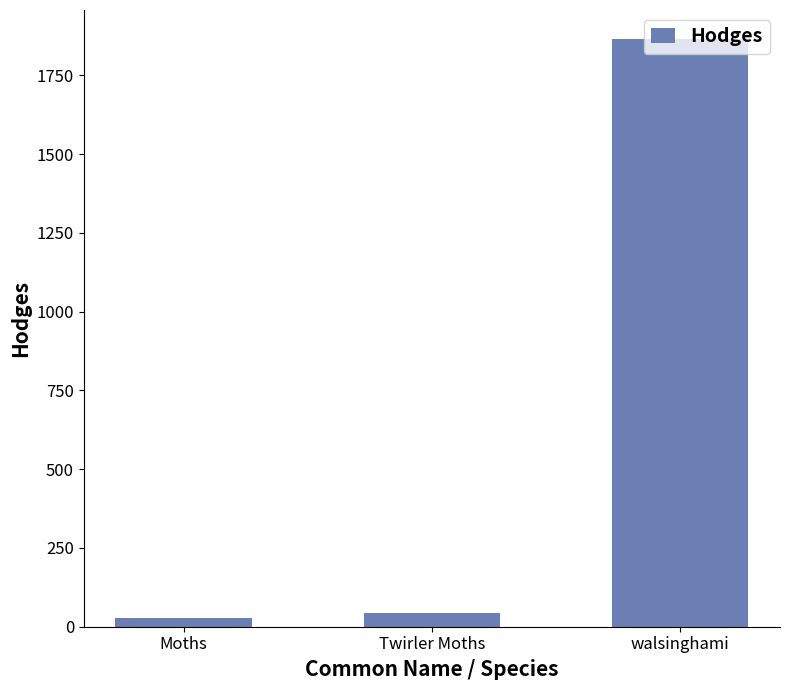

What position from the right is walsinghami?

1